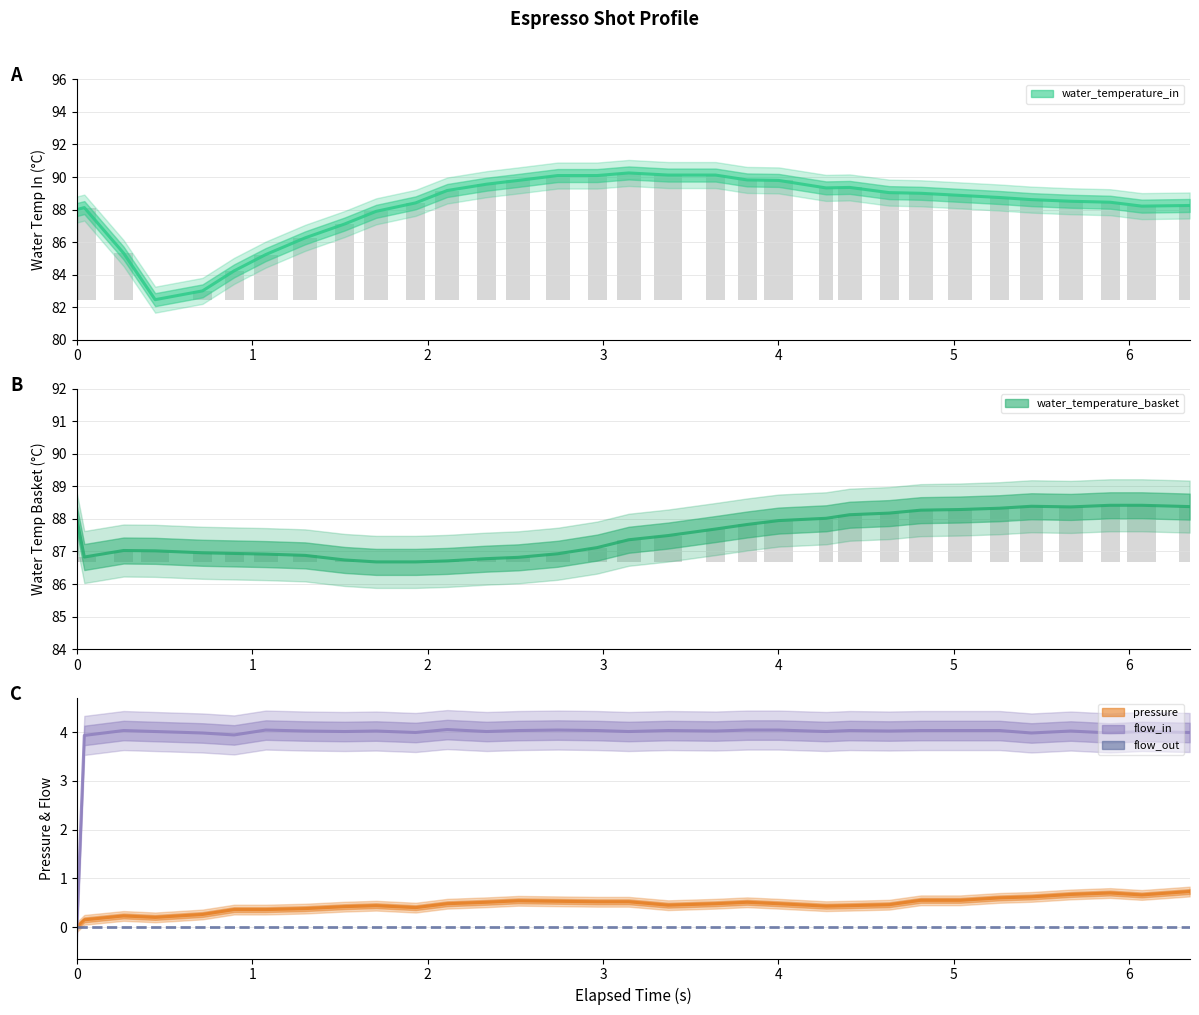

How many categories are shown in the chart?

32